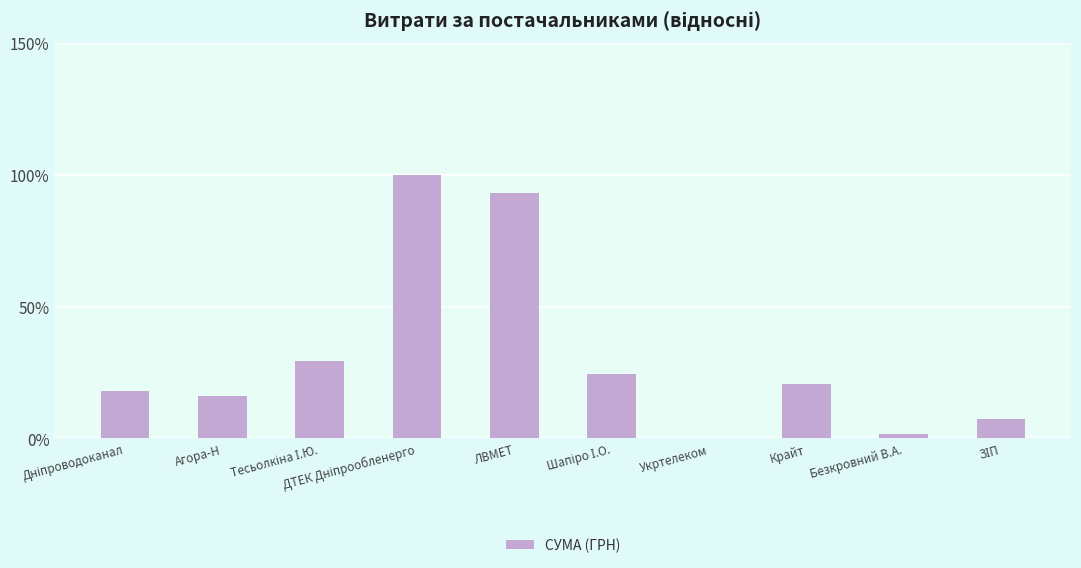

What is the maximum value shown in the chart?

100.0